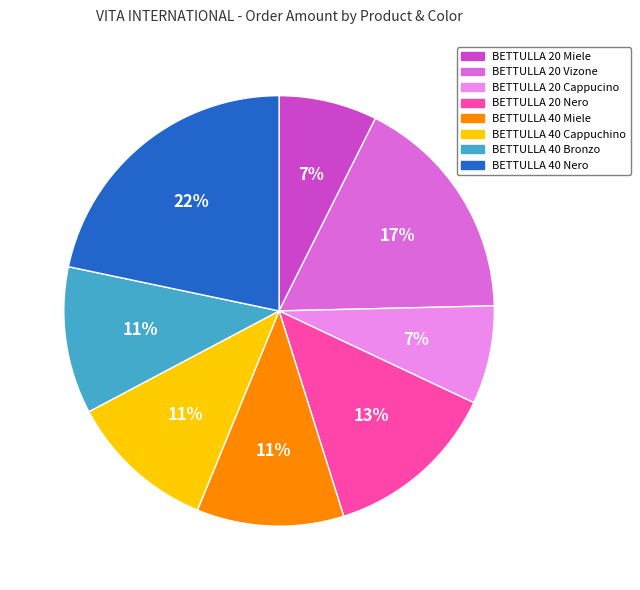

Is there any slice that represents more than half of the pie?

No